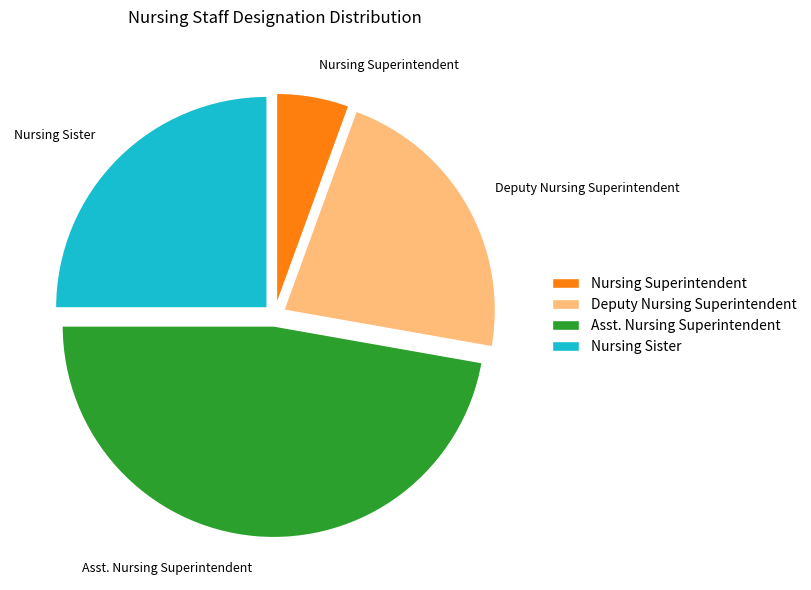

Is the sum of Nursing Sister and Asst. Nursing Superintendent greater than half?

Yes